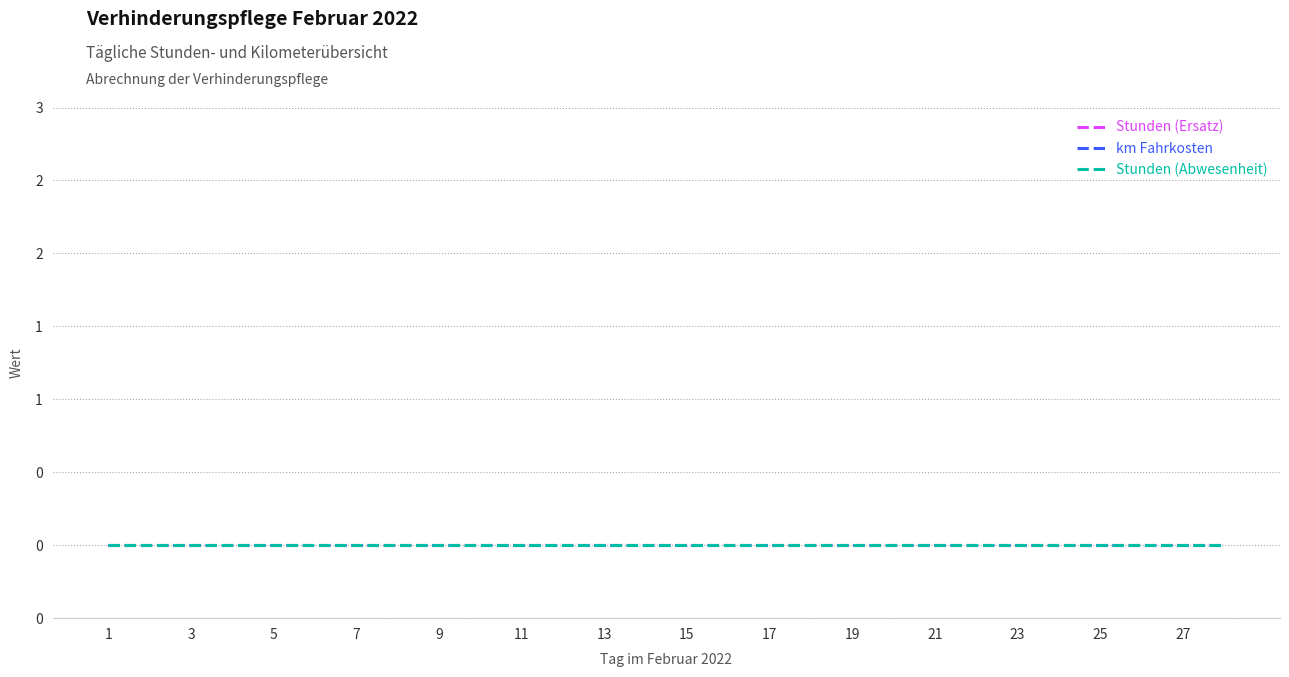

True or false: km Fahrkosten and Day cross at least once.

False